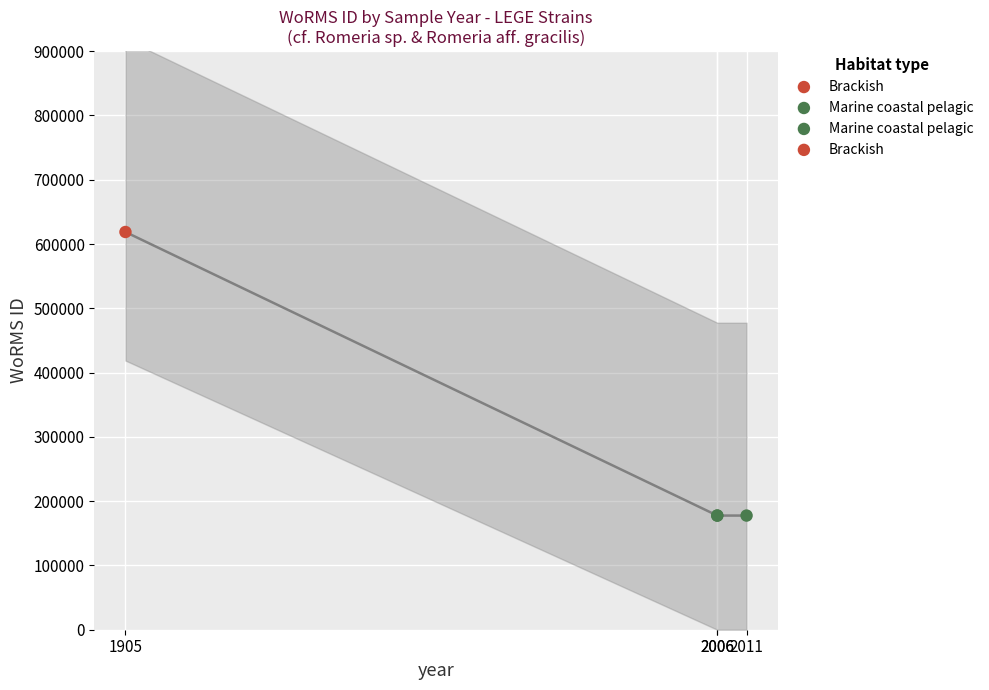

Between 03-10-2011 and 29-06-1905, which is larger?

29-06-1905